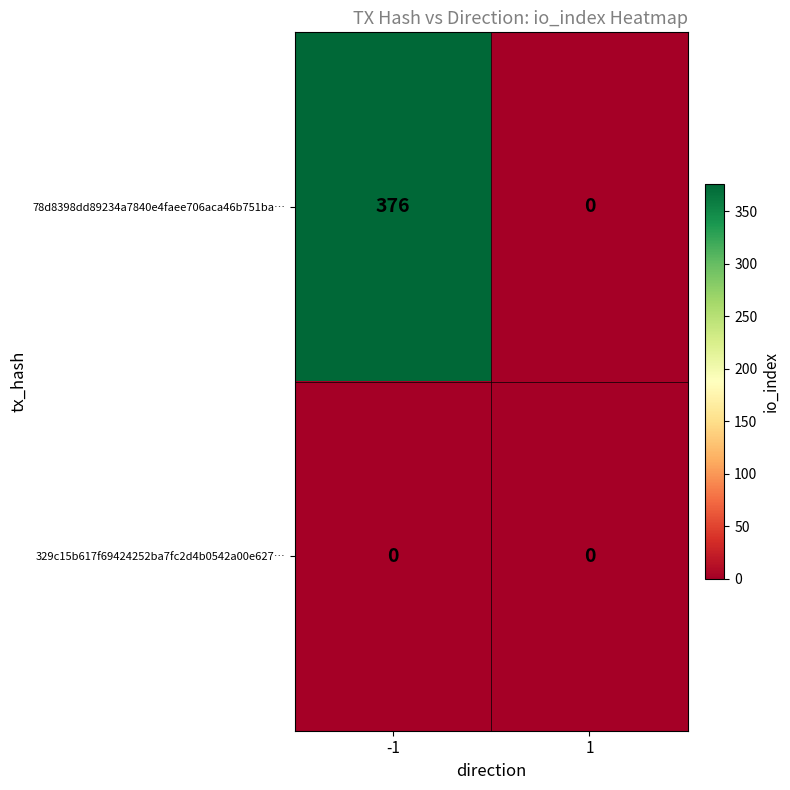

Which series has the largest range (max minus min)?

78d8398dd89234a7840e4faee706aca46b751ba…